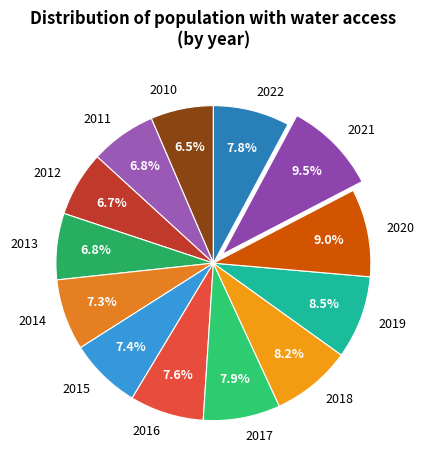

How many segments does this pie chart have?

13